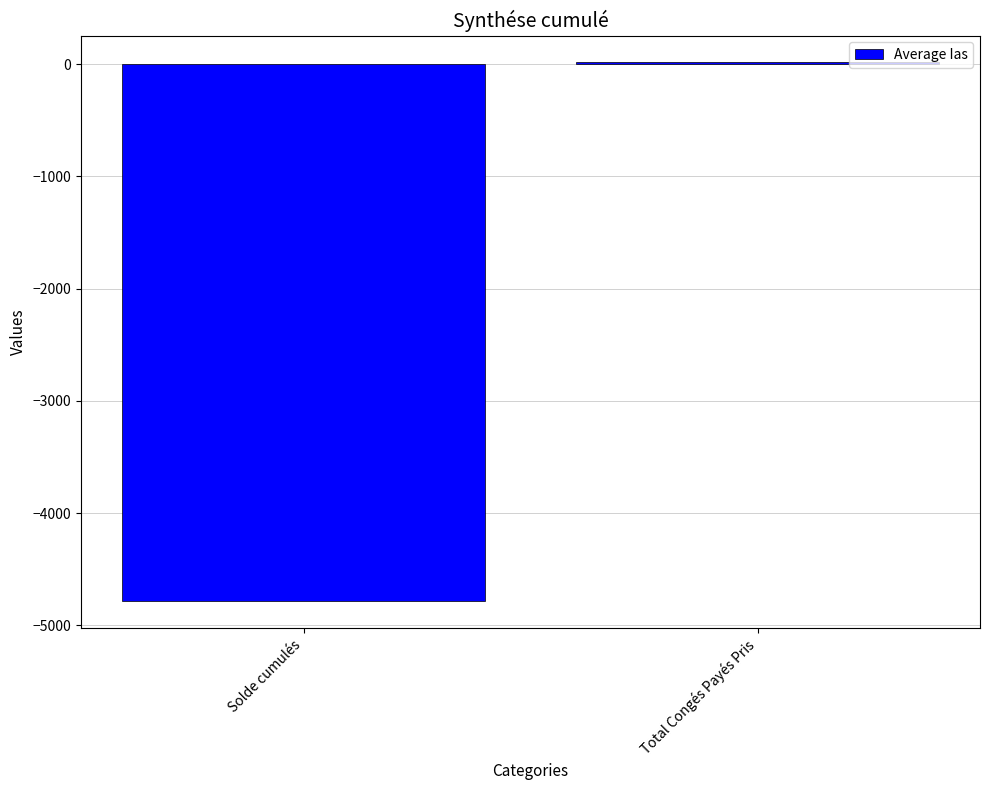

At which label is the value closest to -2385?

Total Congés Payés Pris